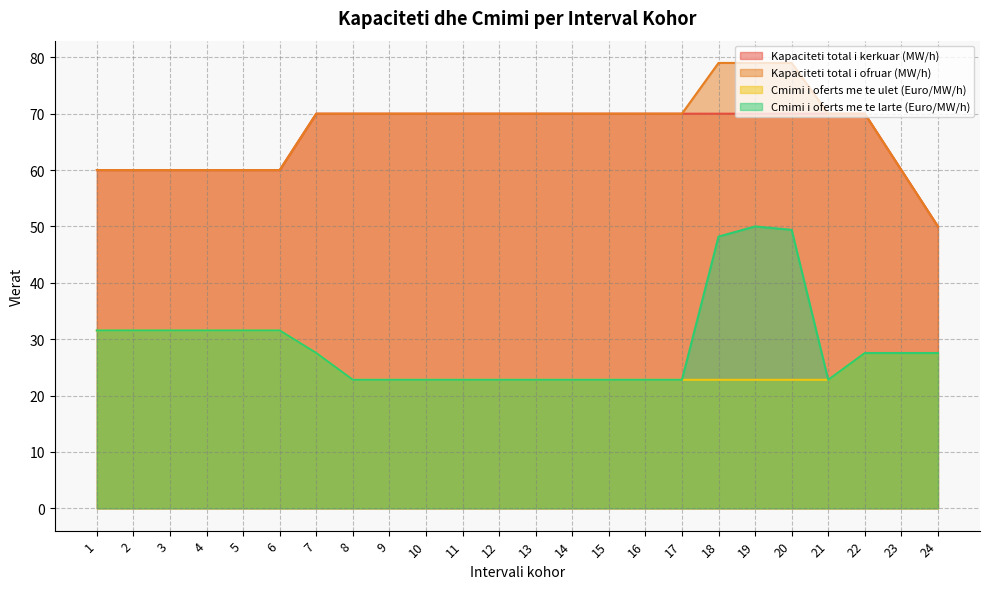

At which category is the sum across all series the highest?

19